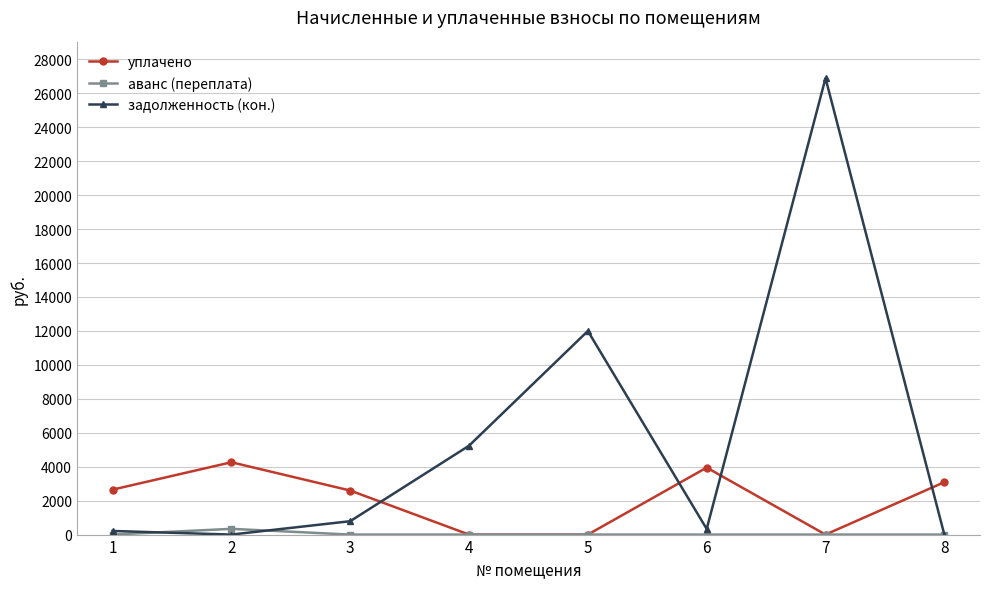

At which category is the sum across all series the highest?

7